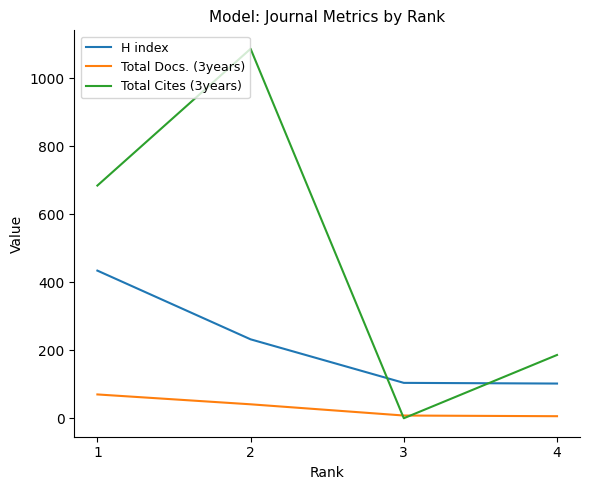

The value of Total Cites (3years) at 3 is 469. True or false?

False